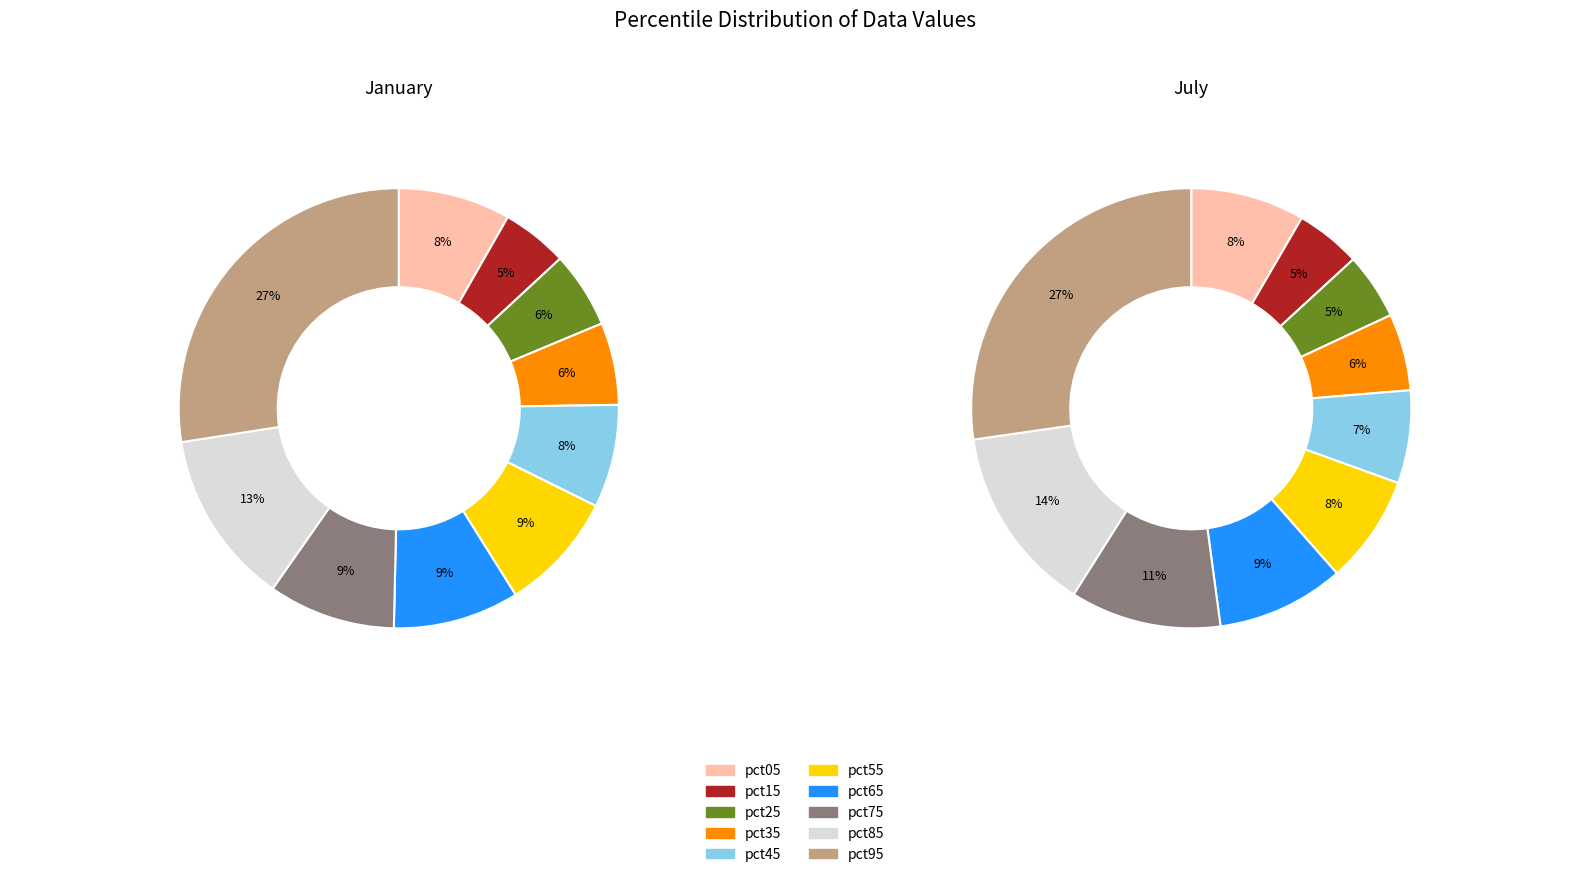

True or false: jan_values accounts for 8% of the total.

True